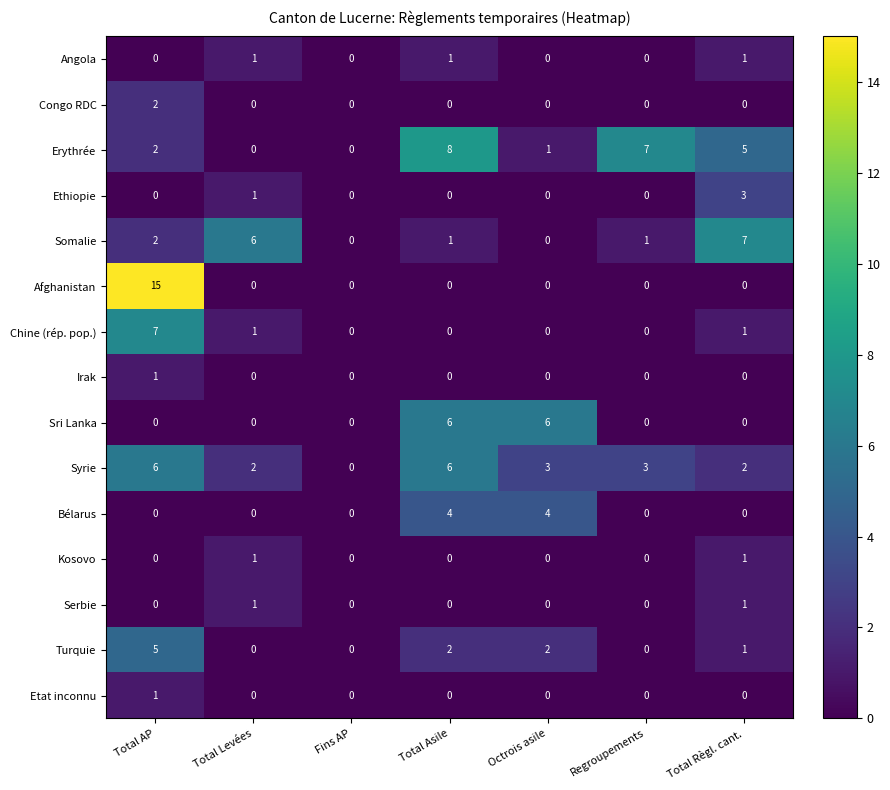

What is the difference between the highest and lowest values at Total Levées?

6